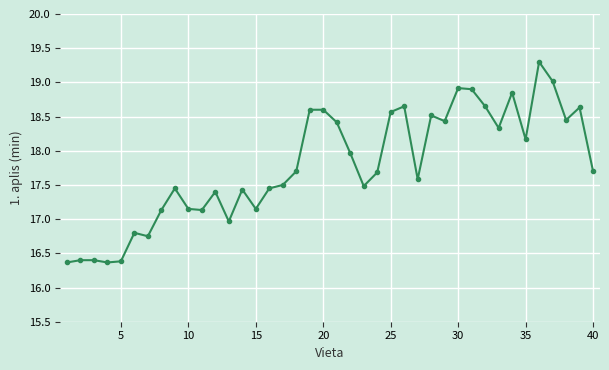

What is the sum of all values?

711.4